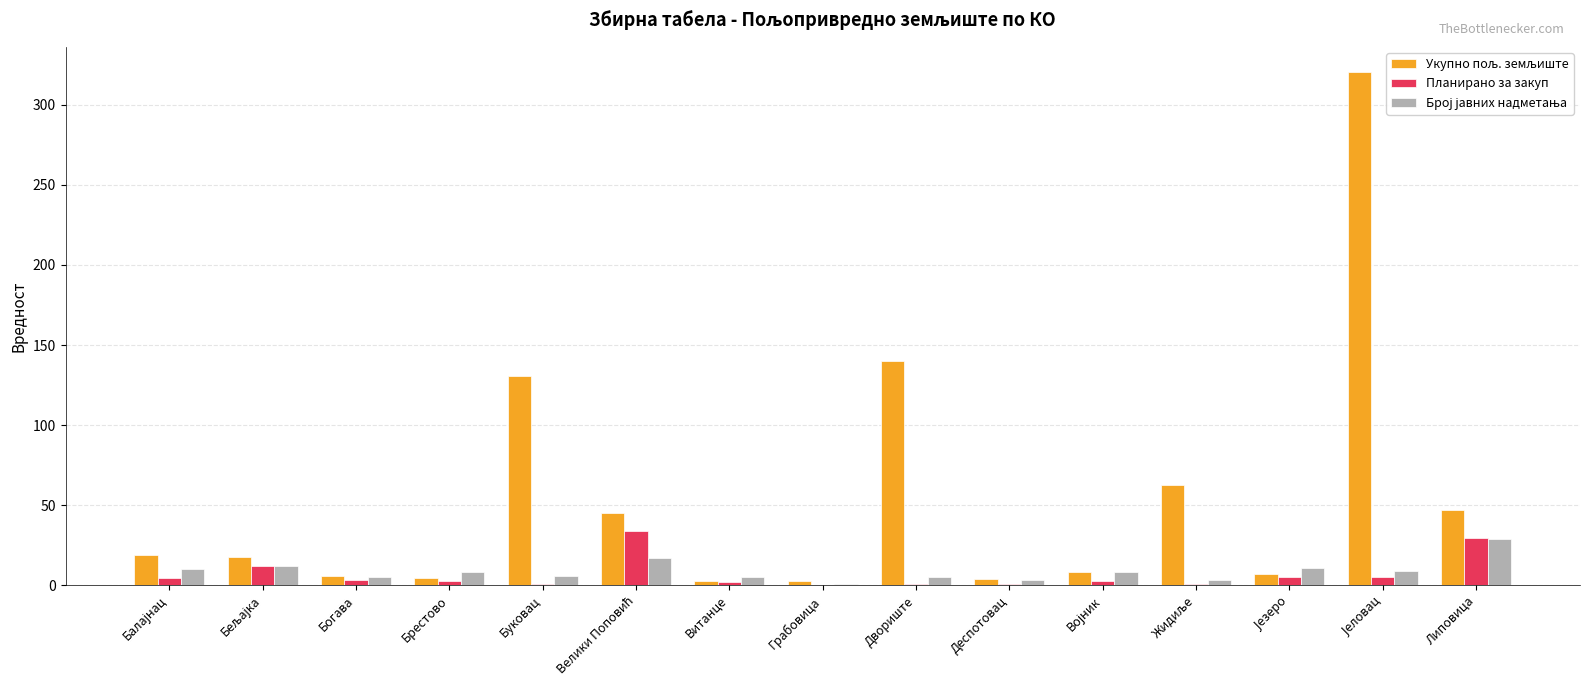

What is the sum of all Планирано за закуп values?

103.2